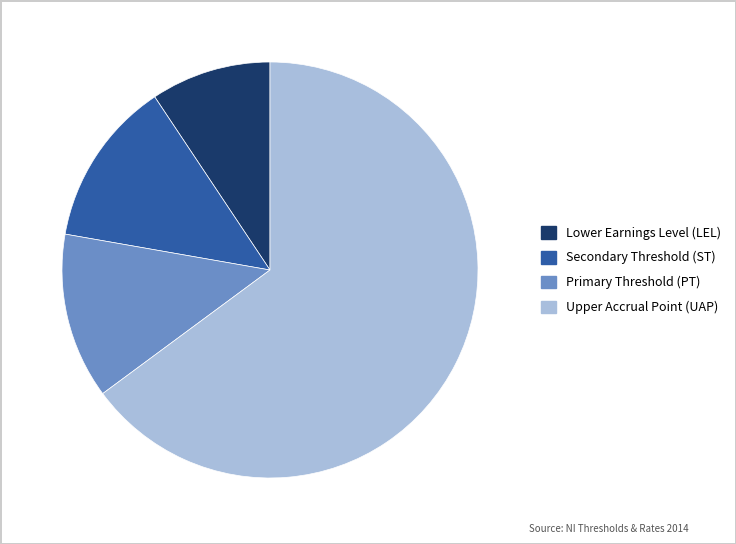

Is it true that Primary Threshold (PT) is 13% of the pie?

True